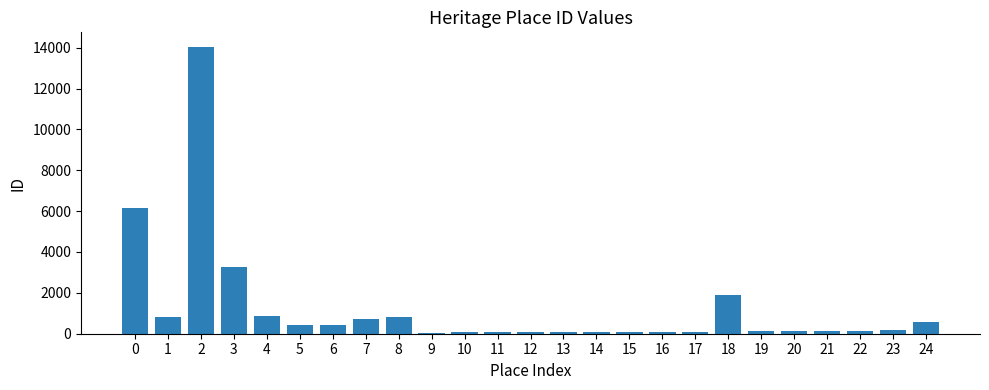

Approximately how many times larger is the value at 8 compared to 1?

1.0